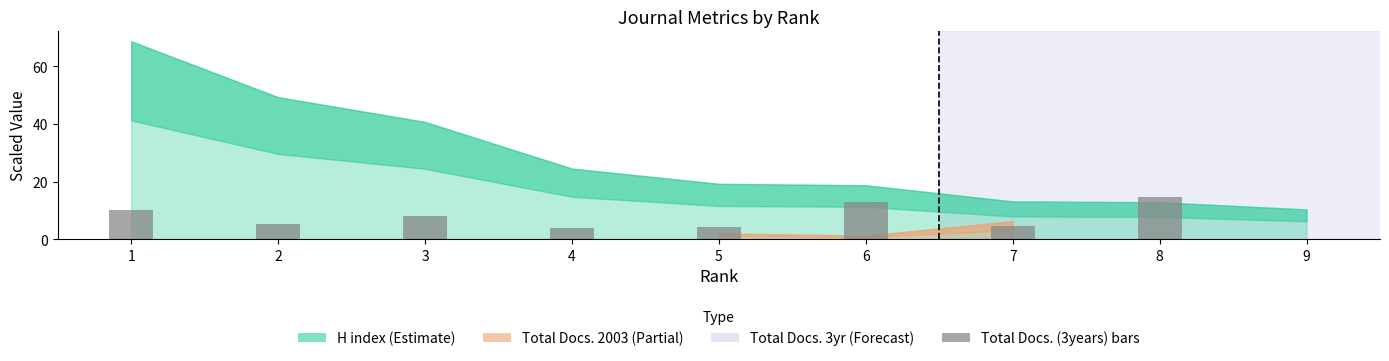

What is the difference between the values at 2 and 6?

7.8